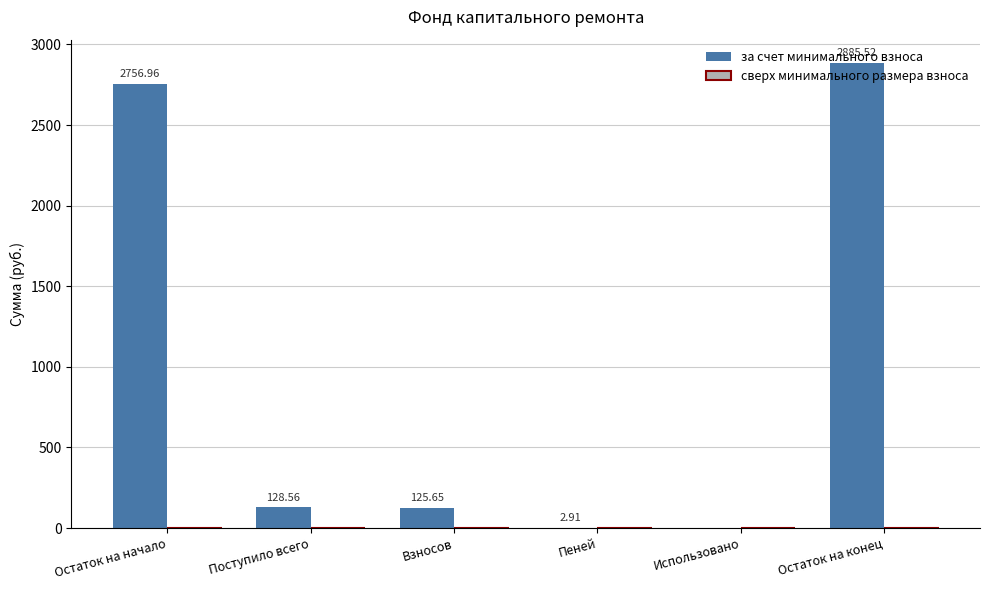

Where does the data first go above 128?

Остаток на начало